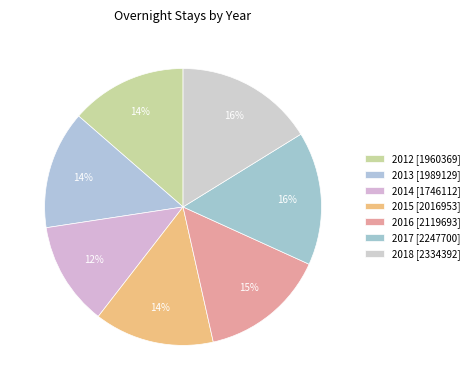

How much of the chart is everything except 2012?

86.4%